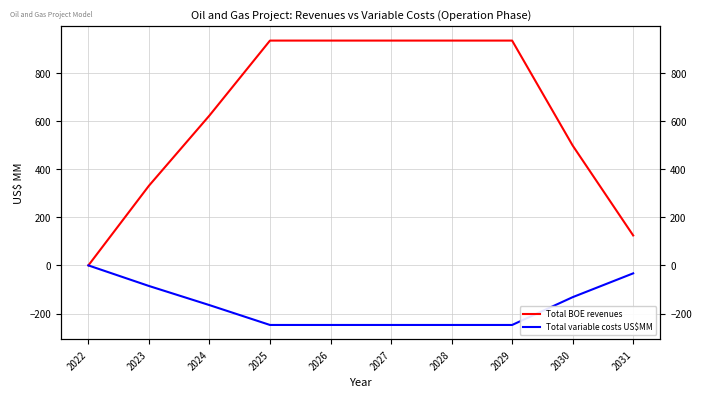

Reading left to right, list all the values displayed in this chart.

Total BOE revenues: 0.0	330.8	622.4	933.6	933.6	933.6	933.6	933.6	497.9	124.5
Total variable costs US$MM: 0.0	-85.4	-164.9	-247.3	-247.3	-247.3	-247.3	-247.3	-131.9	-33.0